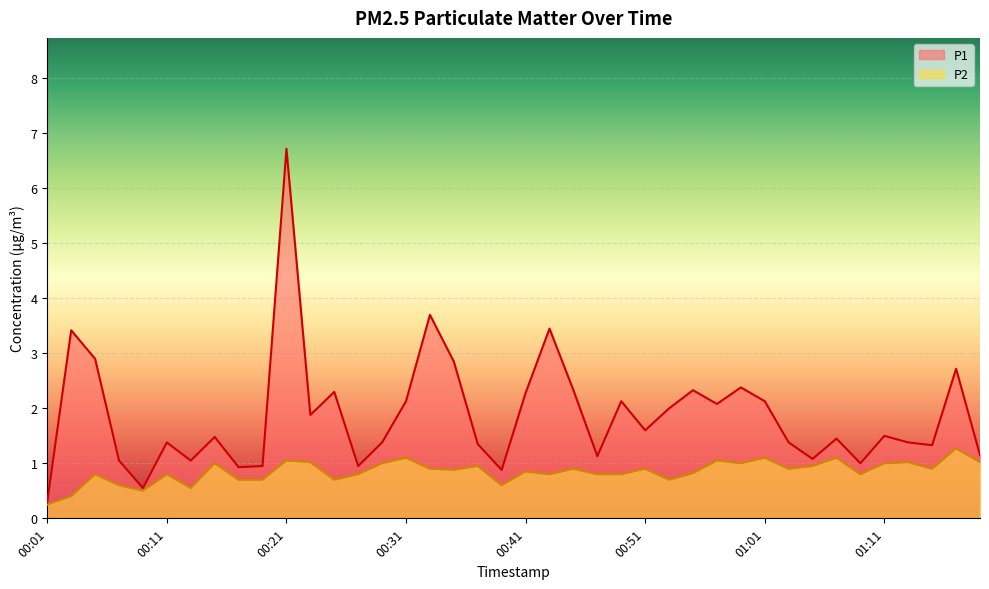

True or false: P1 has more than 2 points higher than both neighbors.

True